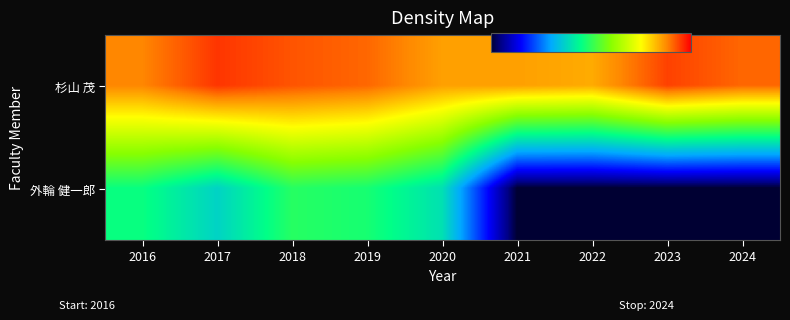

Rank the series at 2023 from lowest to highest value.

外輪 健一郎, 杉山 茂